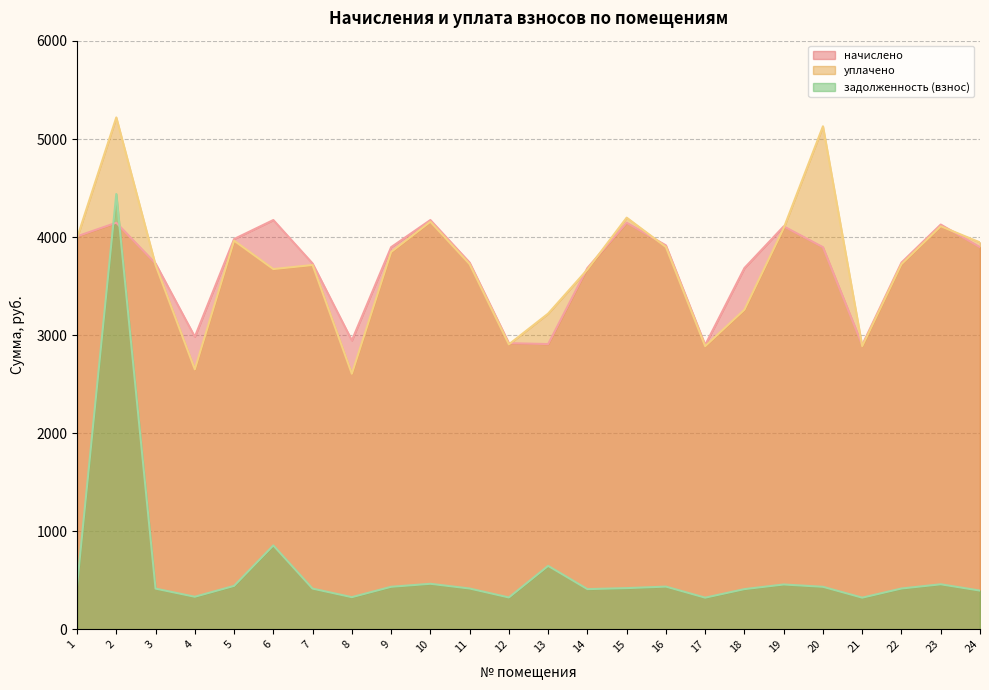

How many times do уплачено and начислено cross each other?

9